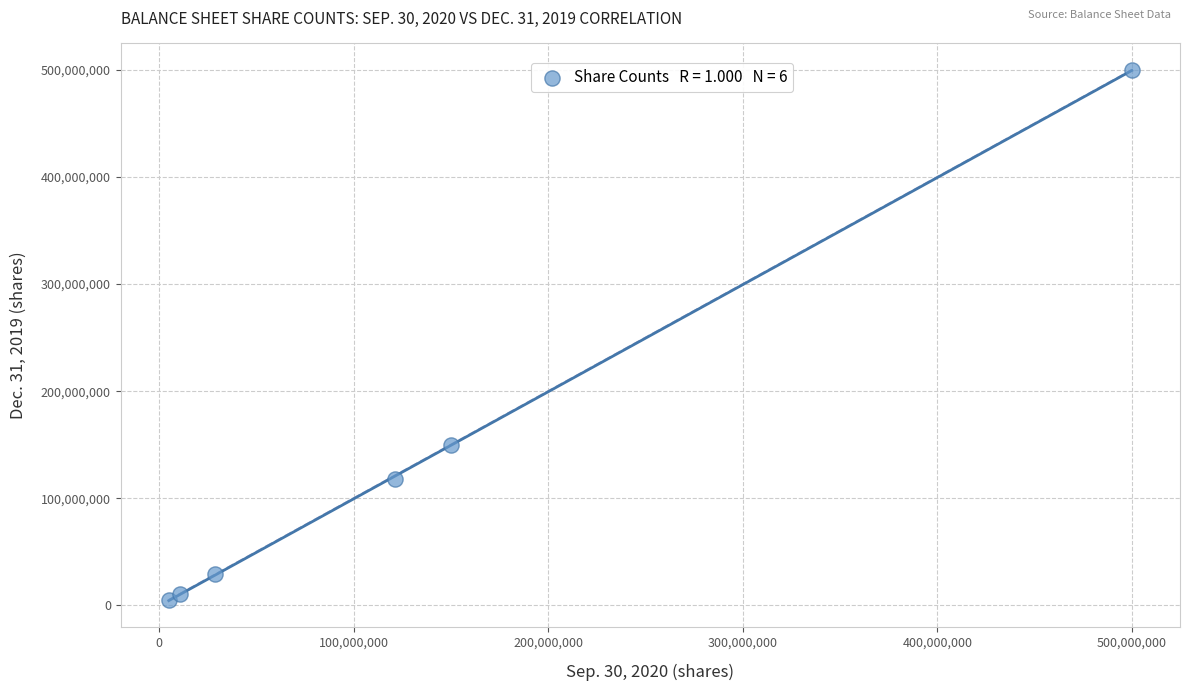

What is the average X value?

135989000